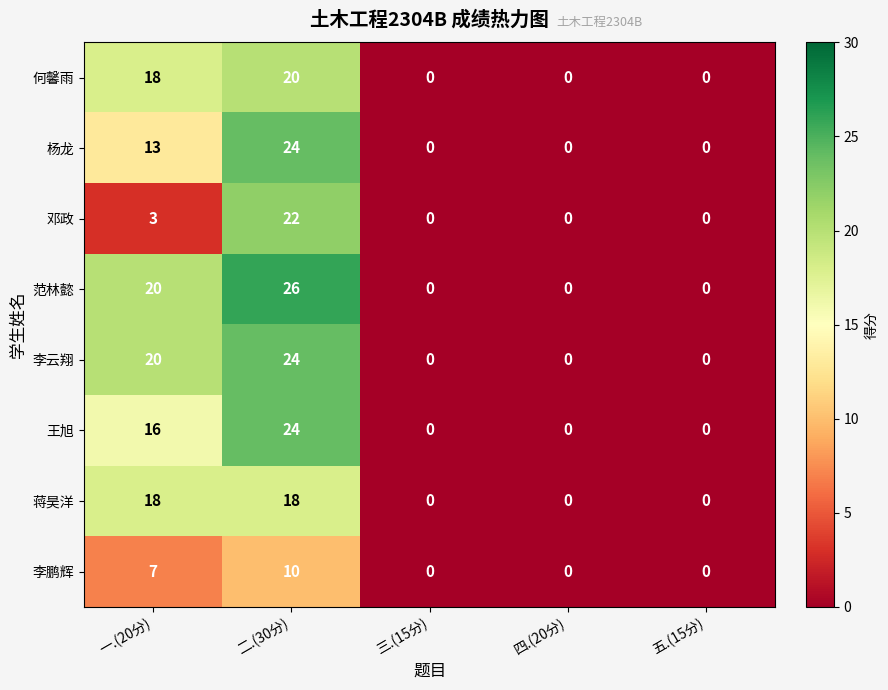

Is it true that 何馨雨 equals 20 at 二.(30分)?

True